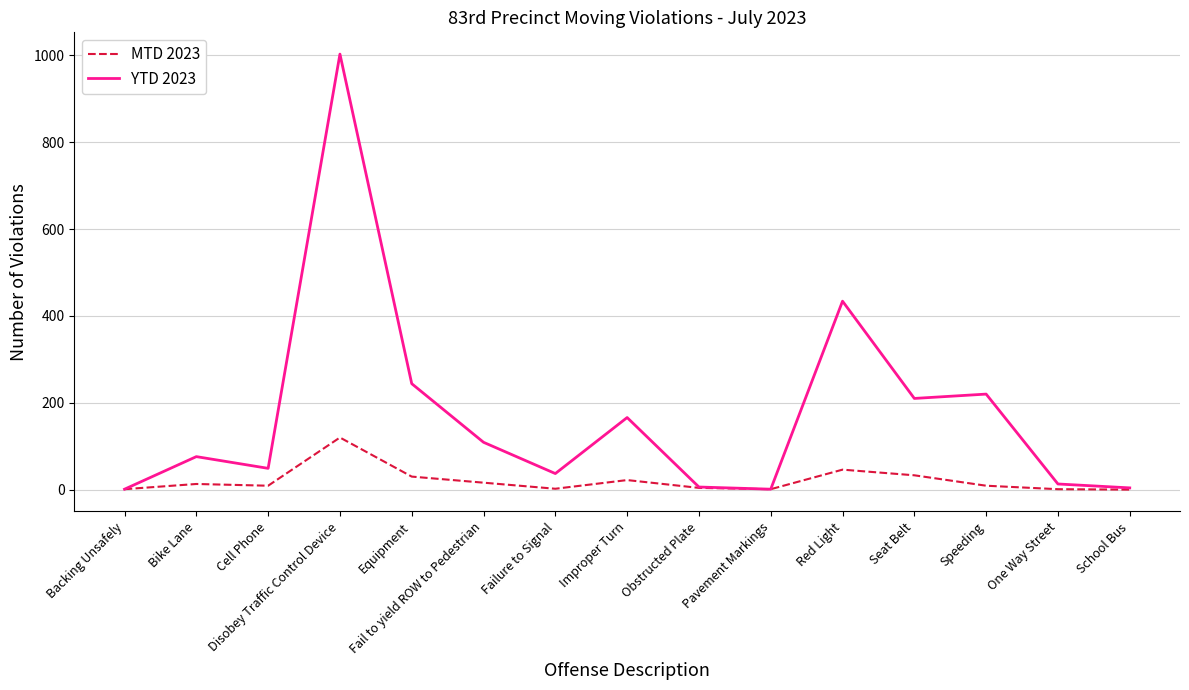

Rank the series by their maximum value, from highest to lowest.

YTD 2023, MTD 2023